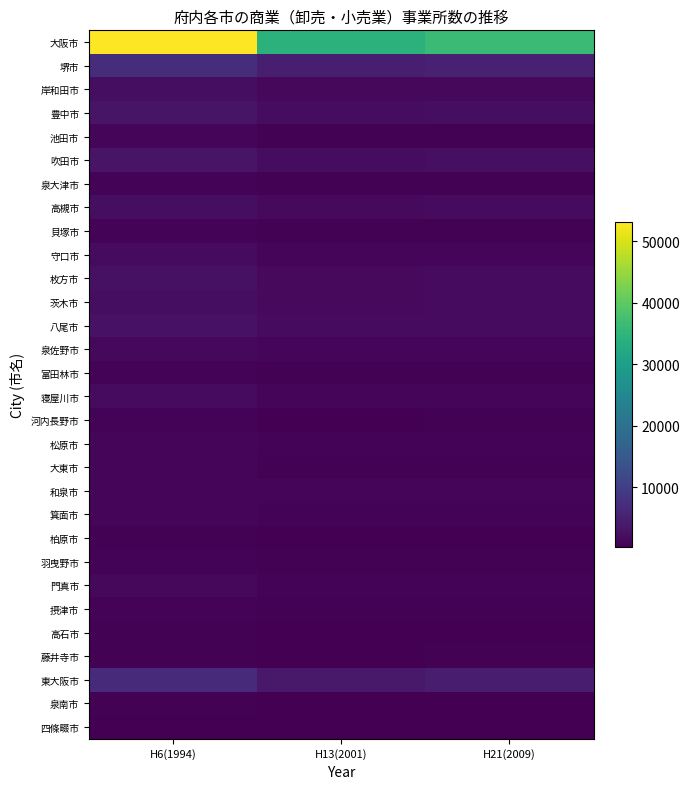

Which category has the lowest value across all series?

H13(2001)